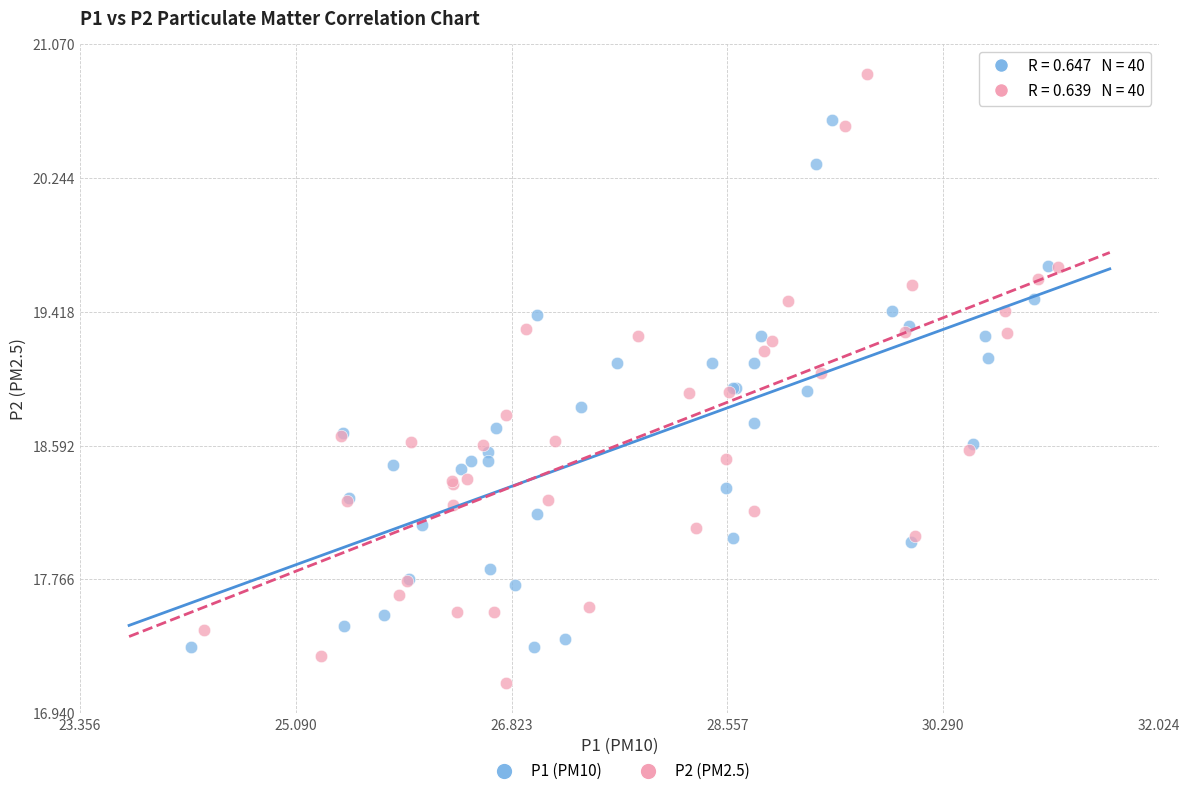

Which series contains the lowest Y value?

P2 (PM2.5)